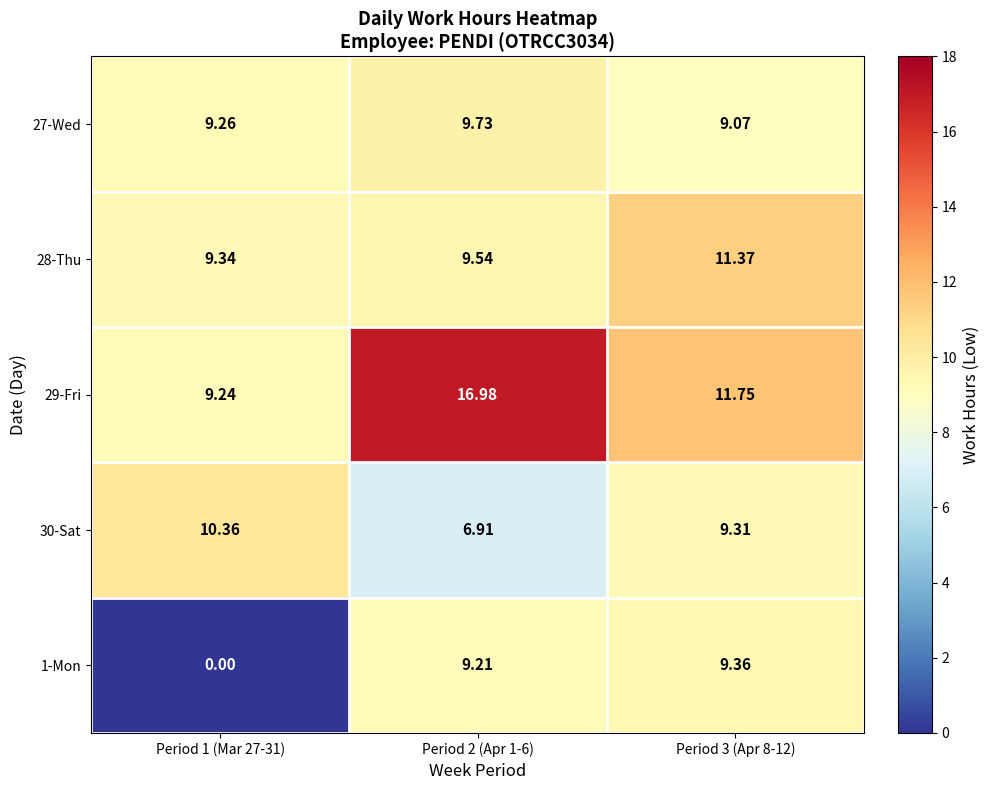

What is the greatest value displayed?

17.0